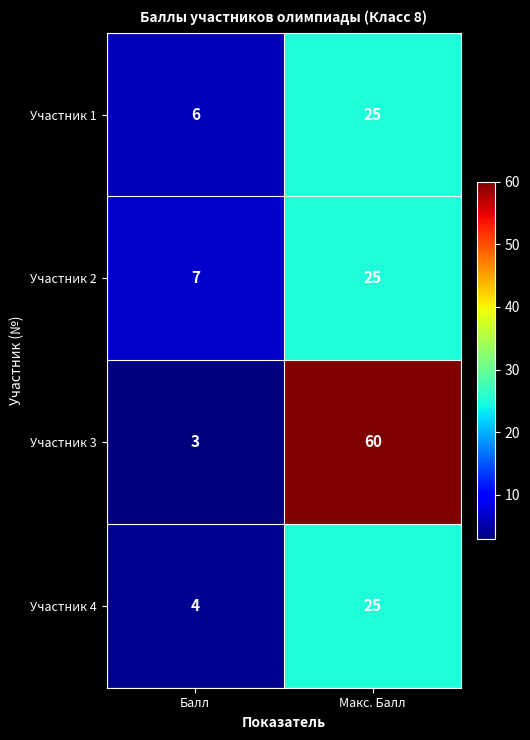

The Участник 3 series shows 3 at Балл. True or false?

True